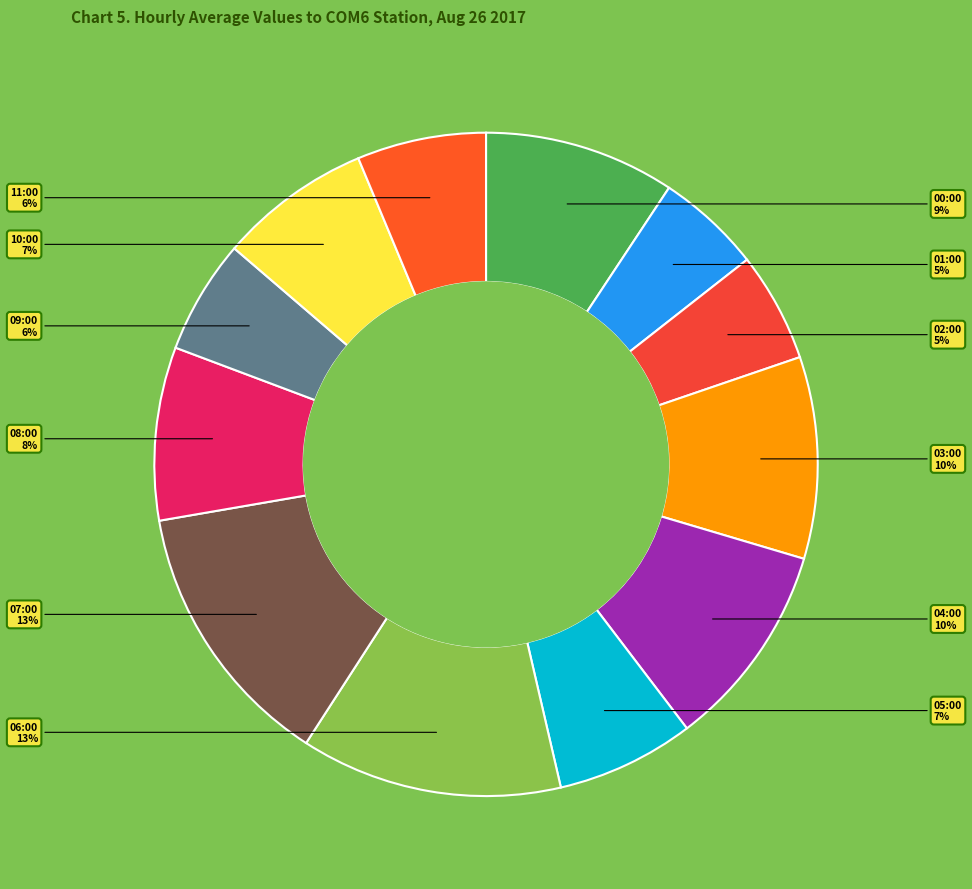

To the nearest percent, what is the average slice percentage?

8%